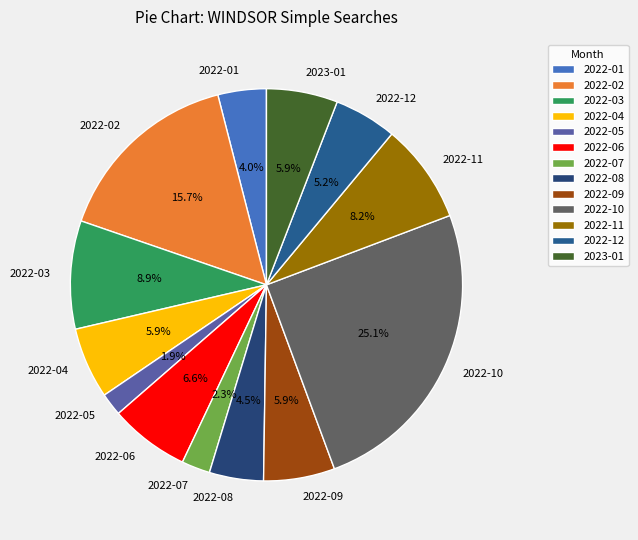

What portion of the pie excludes 2022-08?

95.5%